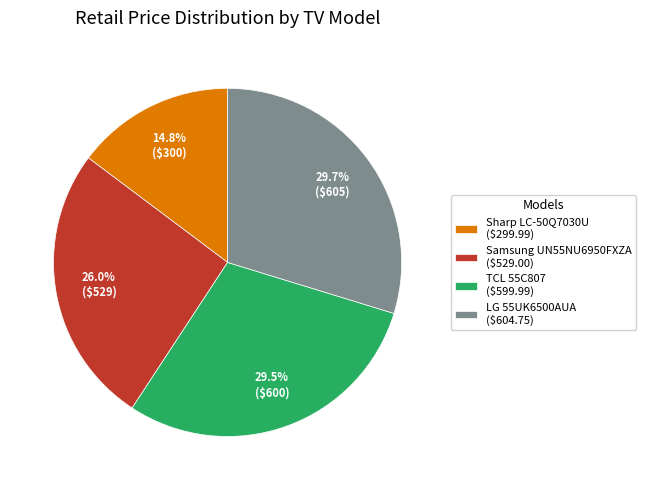

True or false: Samsung UN55NU6950FXZA accounts for 26% of the total.

True